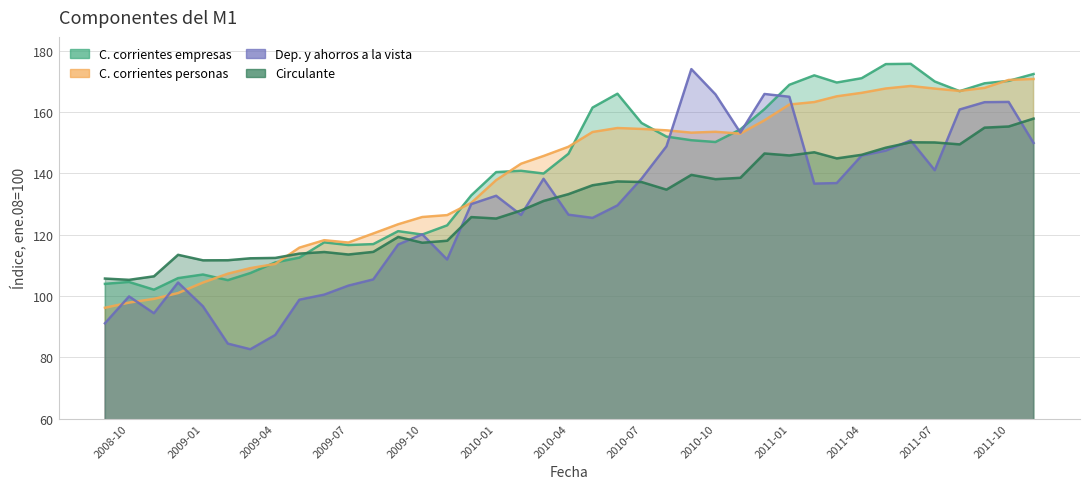

What is the highest value of the C. corrientes empresas series?

175.8